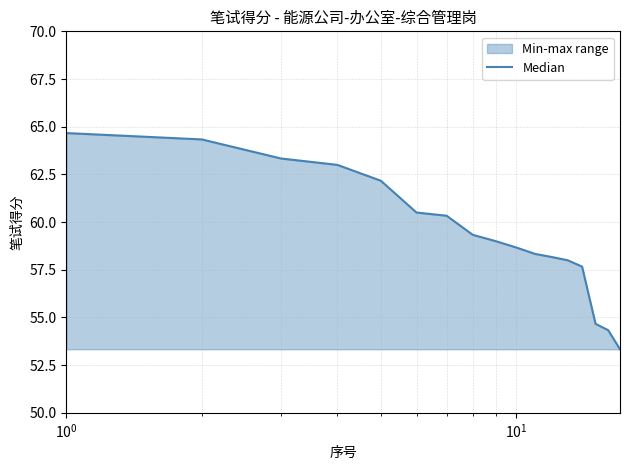

Does the chart have visible grid lines?

Yes